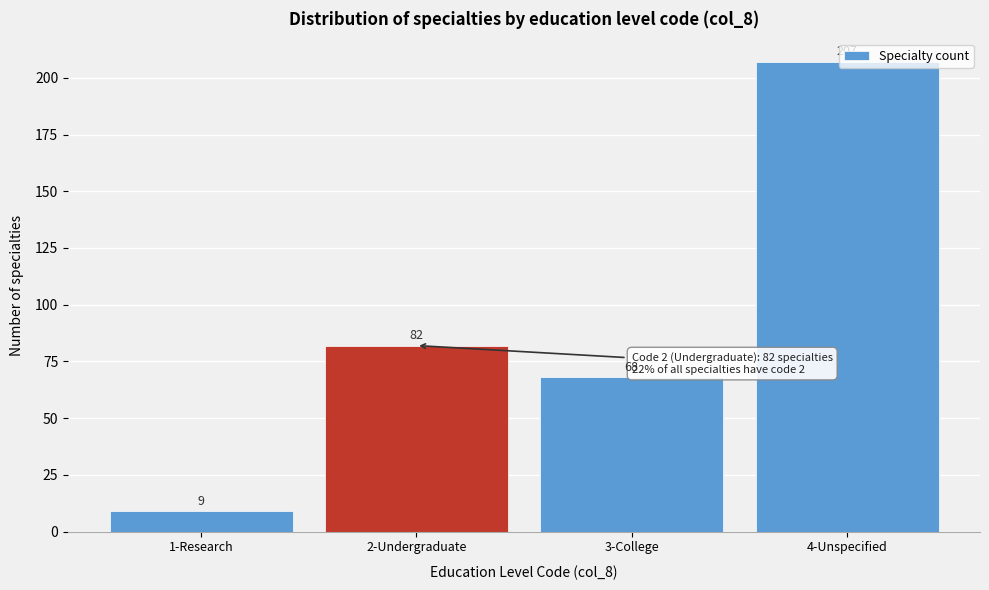

Which category has the lowest value across all series?

1-Research